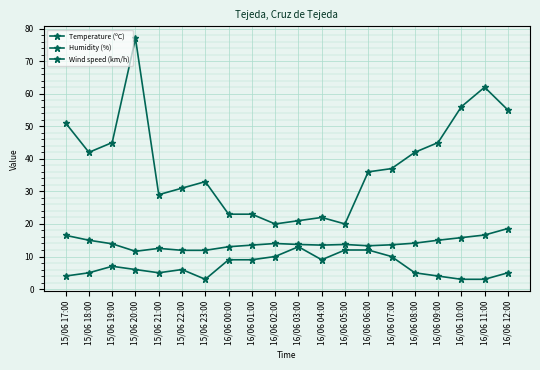

True or false: Temperature (ºC) and Humidity (%) cross at least once.

False